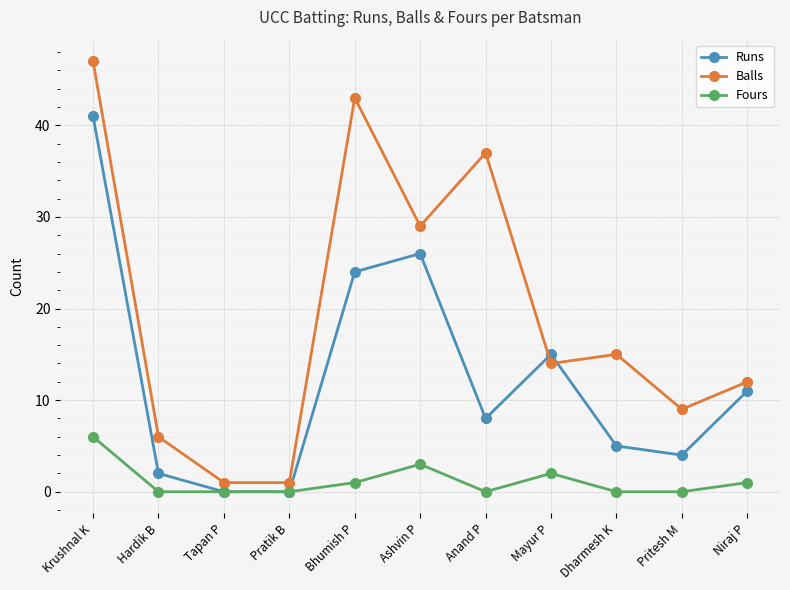

In Runs, how many points are higher than both neighbors (excluding endpoints)?

2